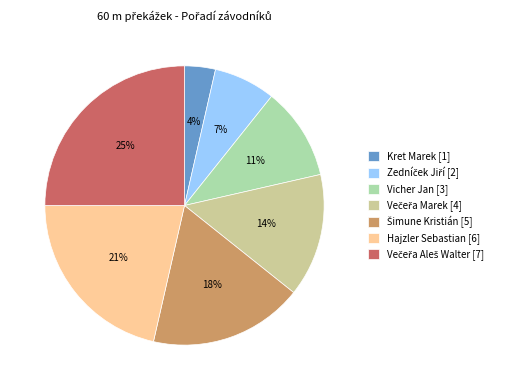

Is there any slice that represents more than half of the pie?

No